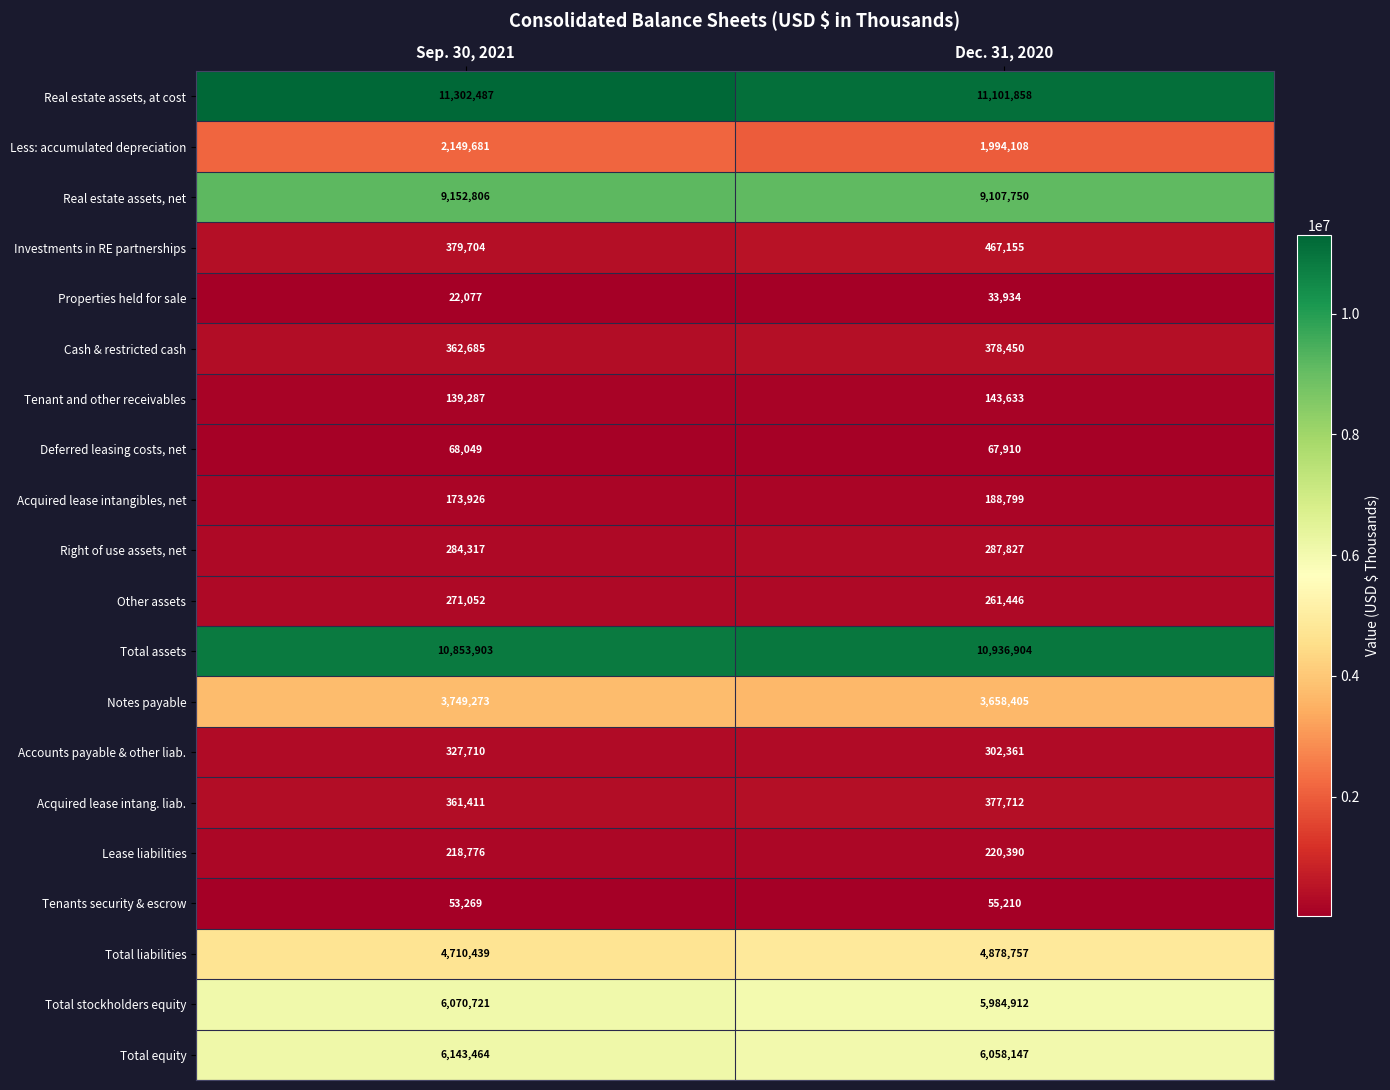

List the series in order of their peak value, lowest first.

Properties held for sale, Tenants security & escrow, Deferred leasing costs, net, Tenant and other receivables, Acquired lease intangibles, net, Lease liabilities, Other assets, Right of use assets, net, Accounts payable & other liab., Acquired lease intang. liab., Cash & restricted cash, Investments in RE partnerships, Less: accumulated depreciation, Notes payable, Total liabilities, Total stockholders equity, Total equity, Real estate assets, net, Total assets, Real estate assets, at cost